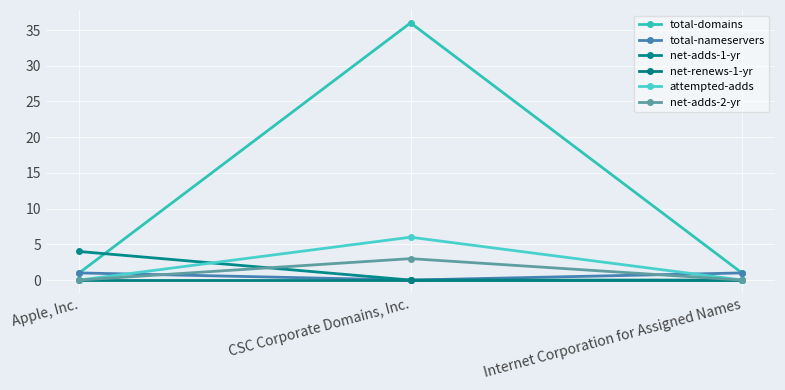

Reading left to right, list all the values displayed in this chart.

total-domains: 1	36	1
total-nameservers: 1	0	1
net-adds-1-yr: 4	0	0
net-renews-1-yr: 0	0	0
attempted-adds: 0	6	0
net-adds-2-yr: 0	3	0